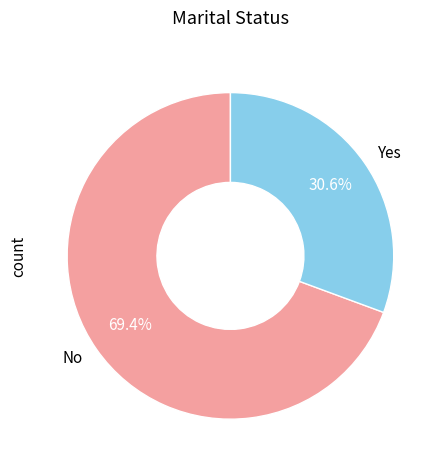

Approximately how many times larger is the value at No compared to Yes?

2.3